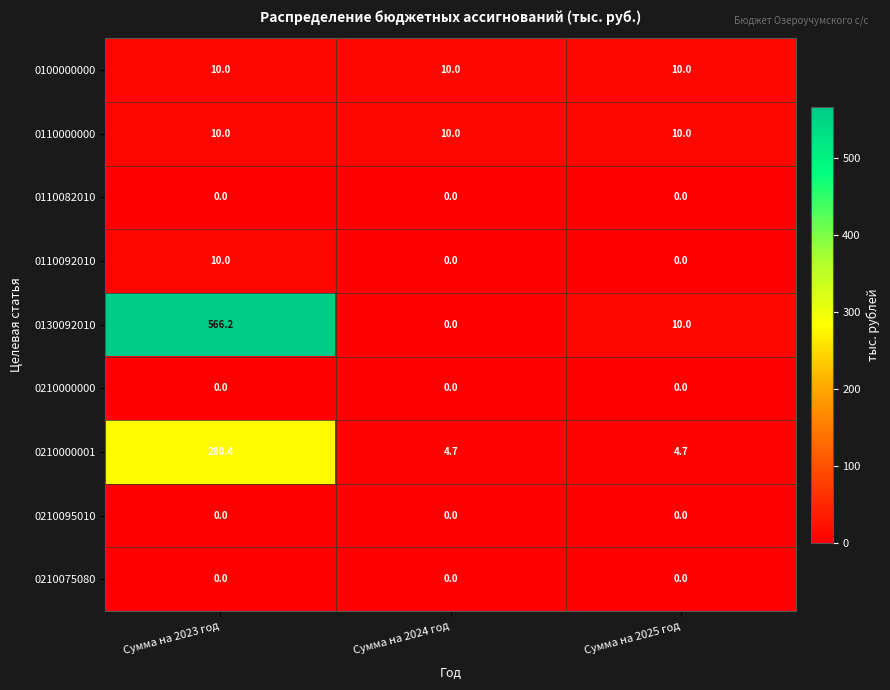

How many data points does each series have?

3